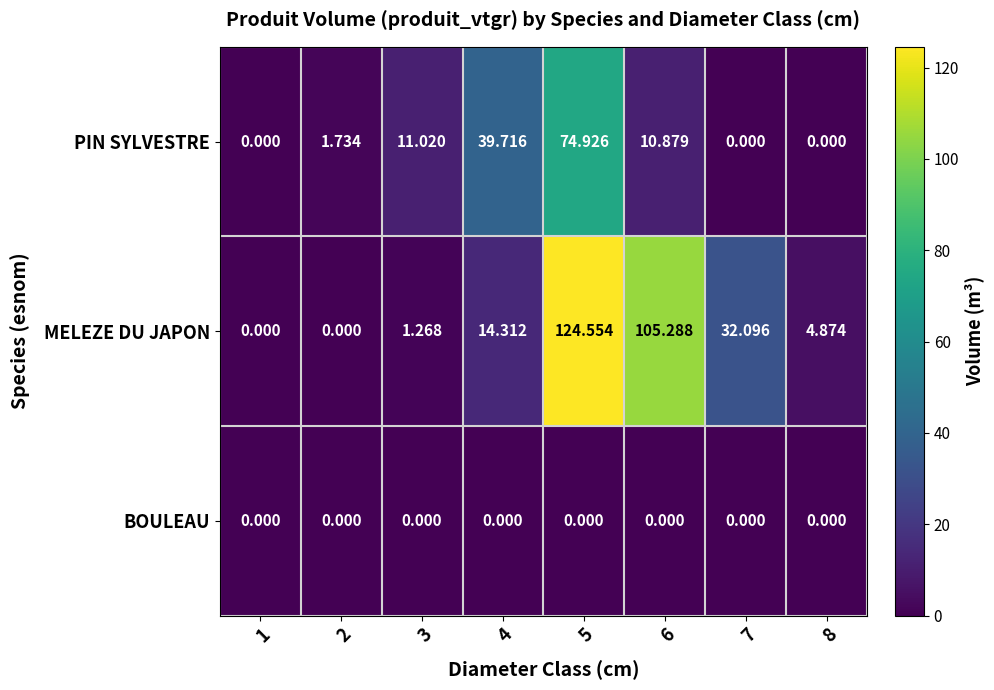

Is the value of PIN SYLVESTRE at 3 greater than the value of BOULEAU at 2?

Yes